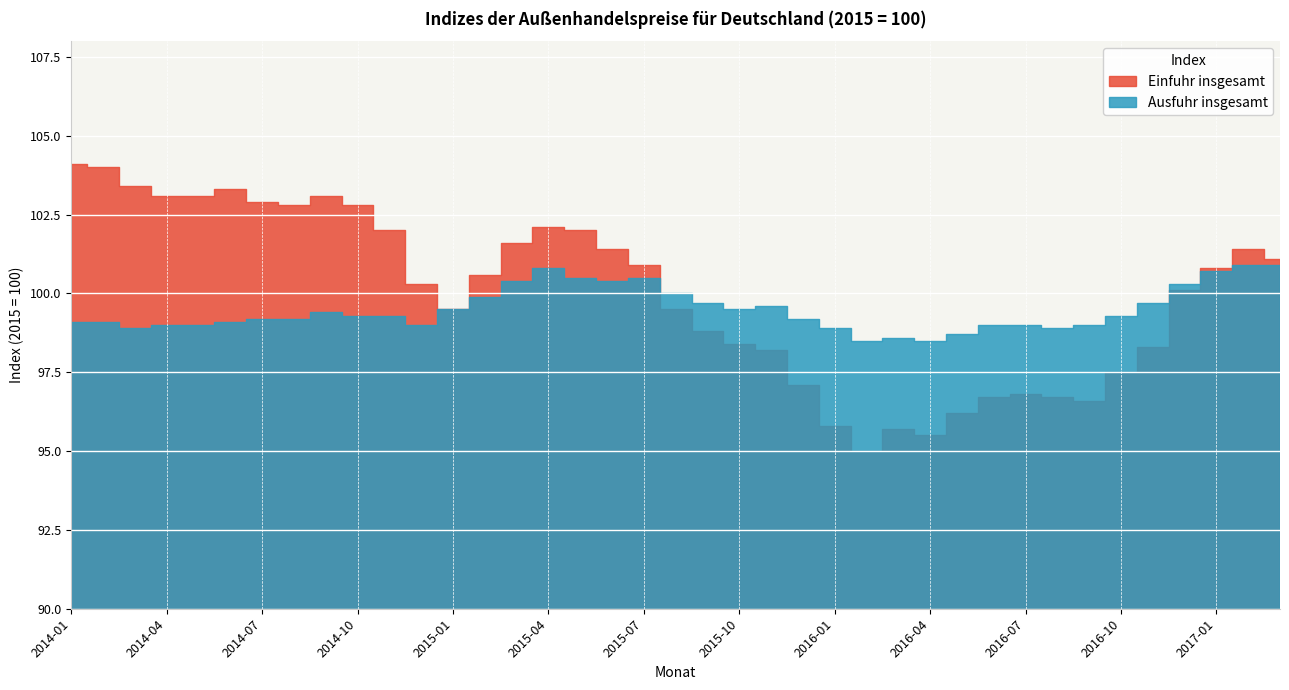

How many times do Einfuhr insgesamt and Ausfuhr insgesamt cross each other?

2